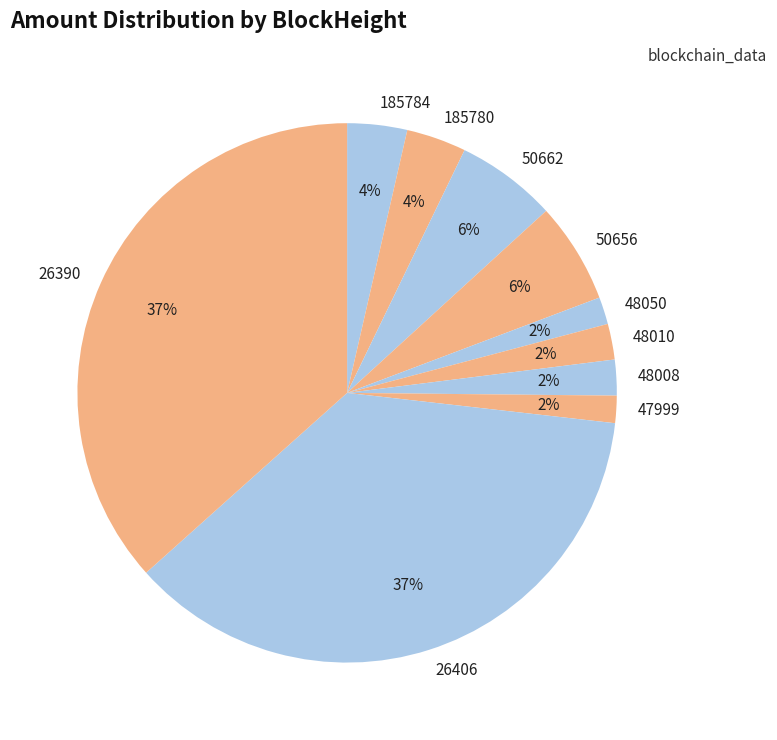

To the nearest percent, what is the combined percentage of 47999 and 50662?

8%